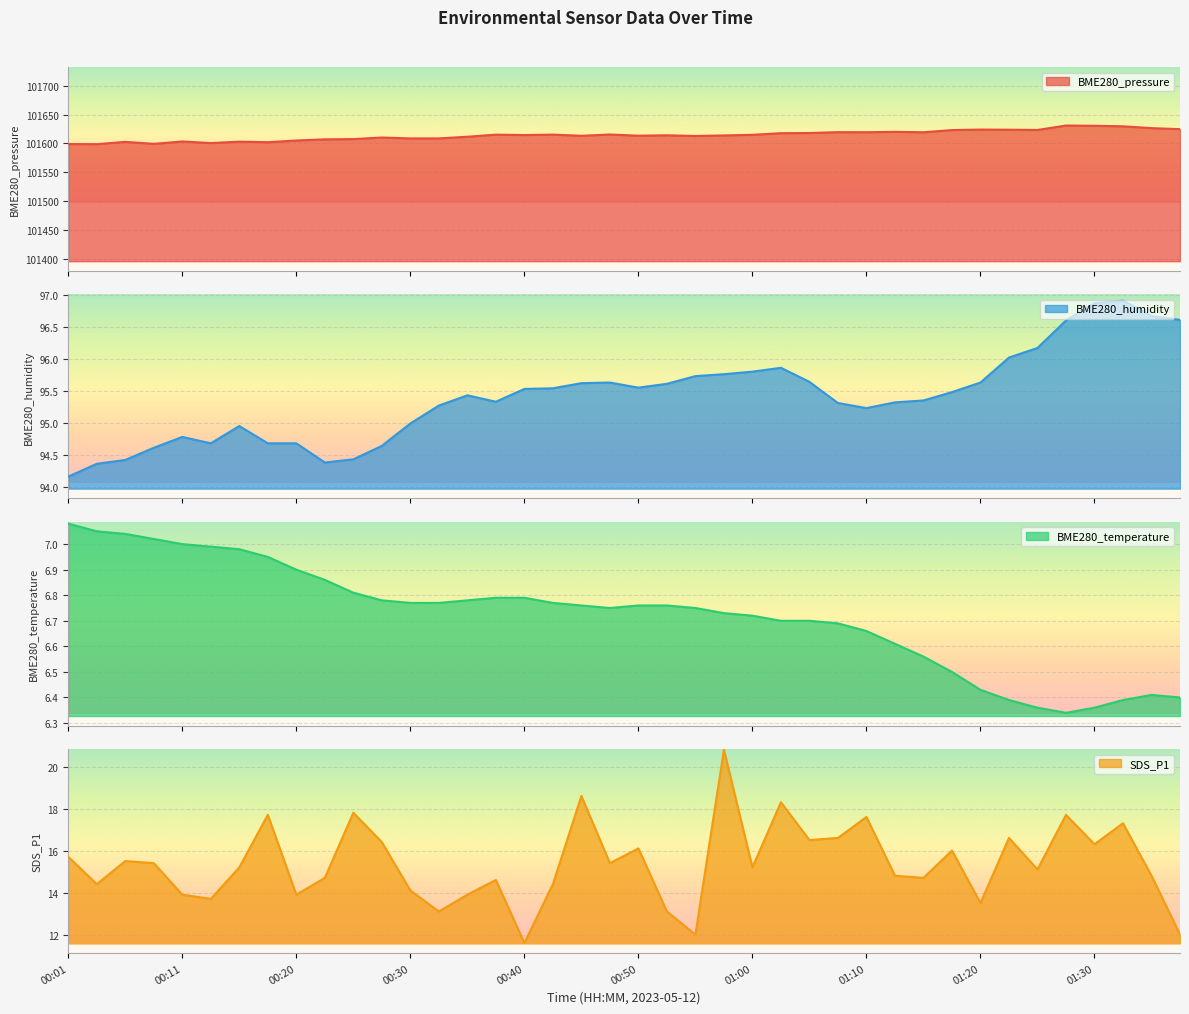

At 01:25, list the series in order from largest to smallest.

BME280_pressure, BME280_humidity, SDS_P1, BME280_temperature